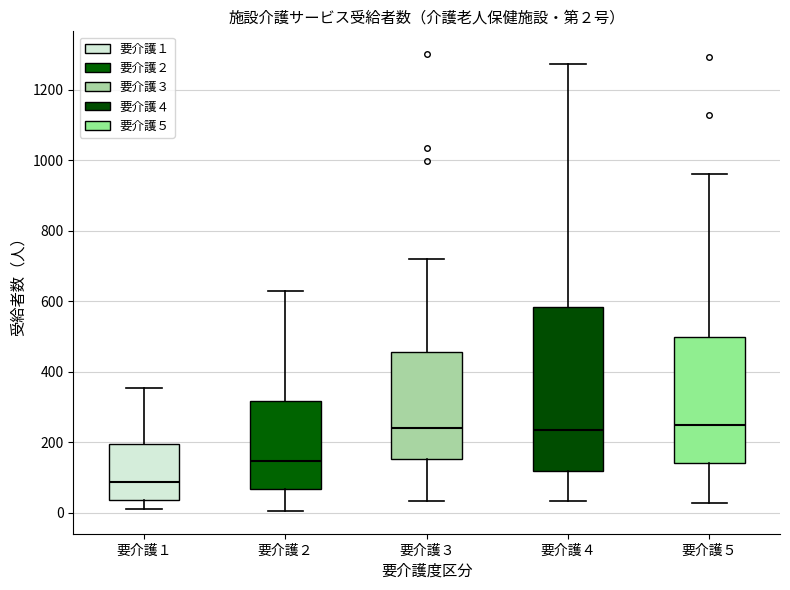

Which box is the tallest, from its lower edge to its upper edge?

要介護４